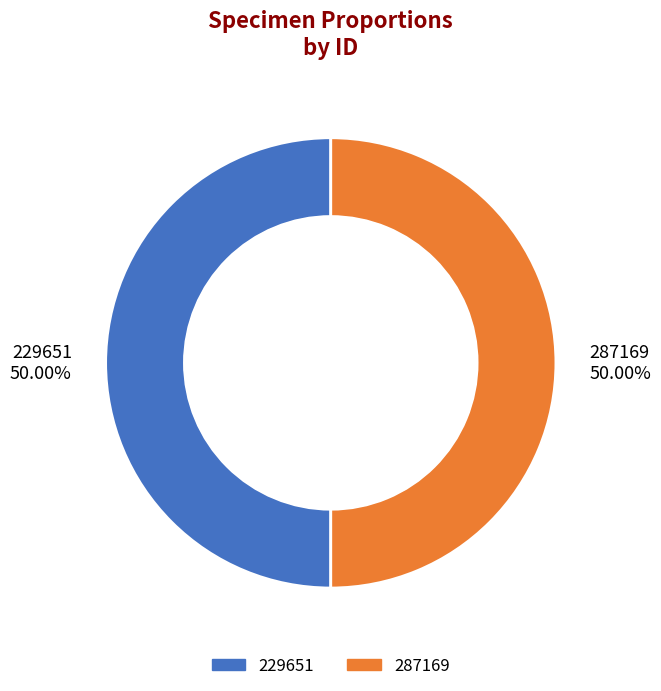

What is the ratio of the value at 287169 to the value at 229651?

1.0